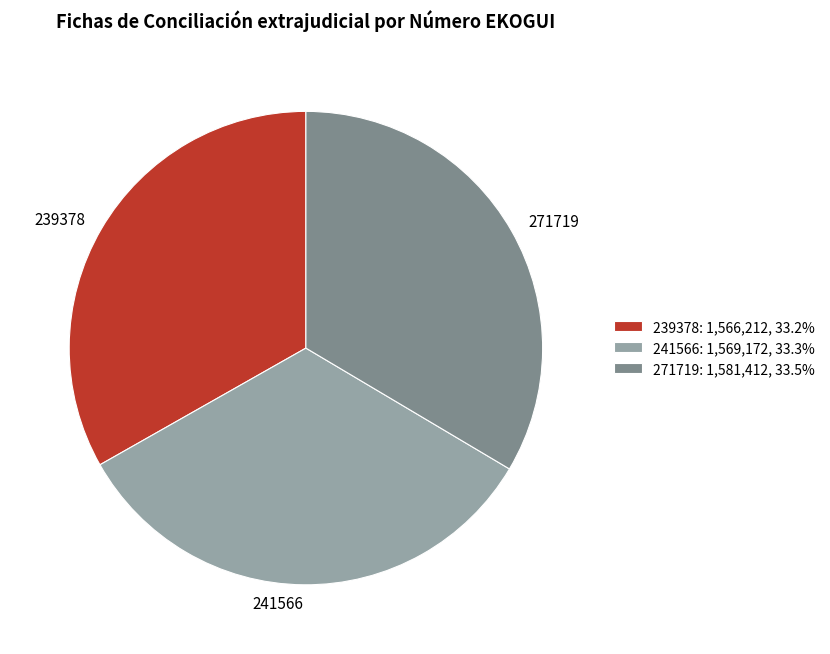

Does 271719: 1,581,412, 33.5% represent more than half of the total?

No